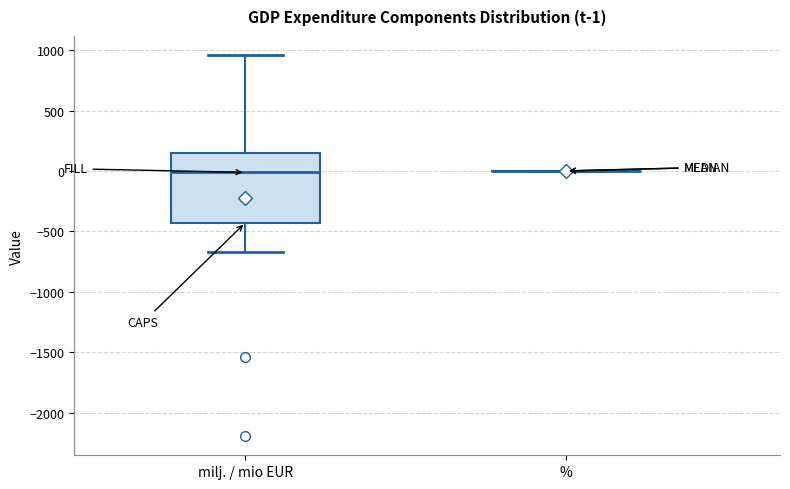

Comparing the boxes themselves (not the whiskers), which one is the tallest?

milj. / mio EUR